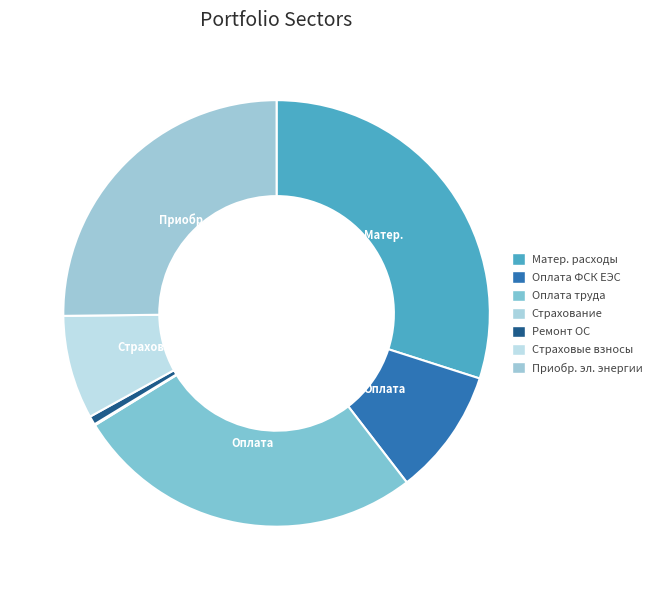

What is the largest slice in the pie chart?

Материальные расходы